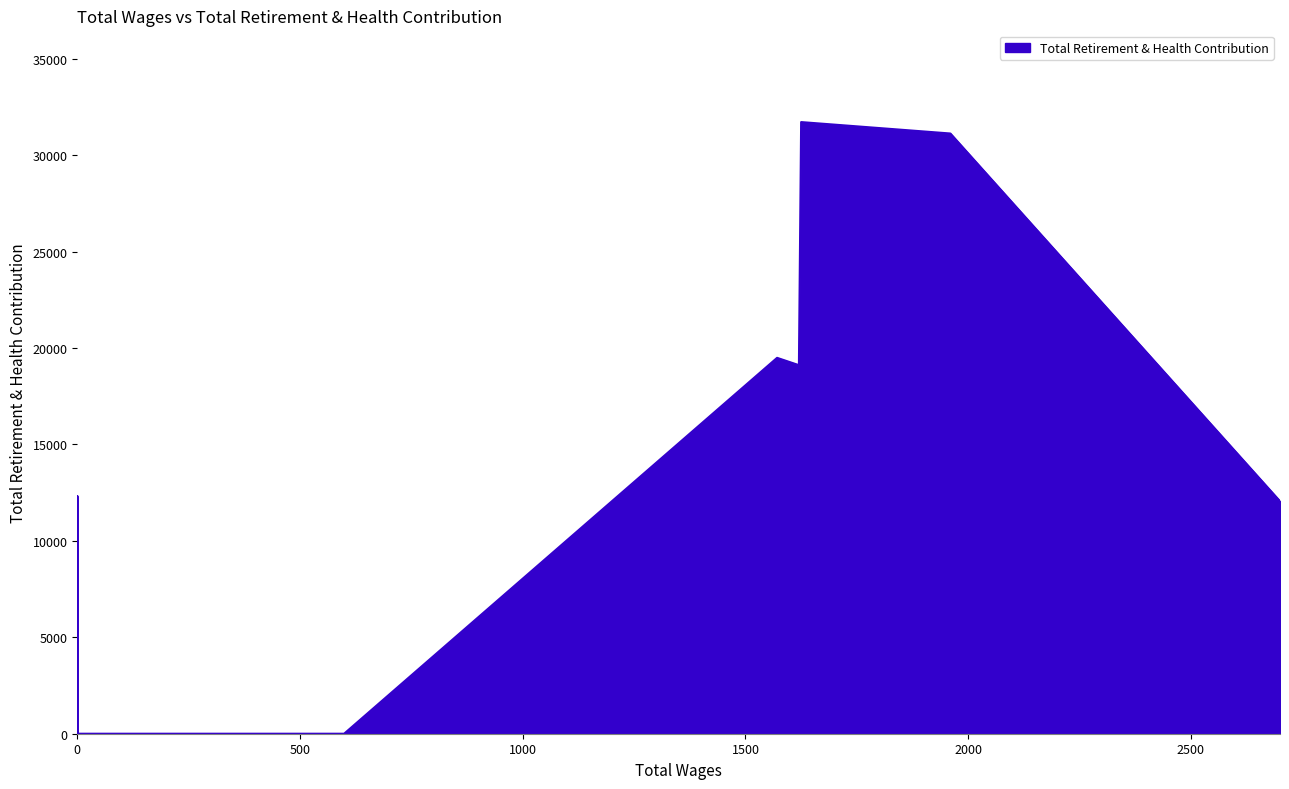

How many data points are above 0?

6